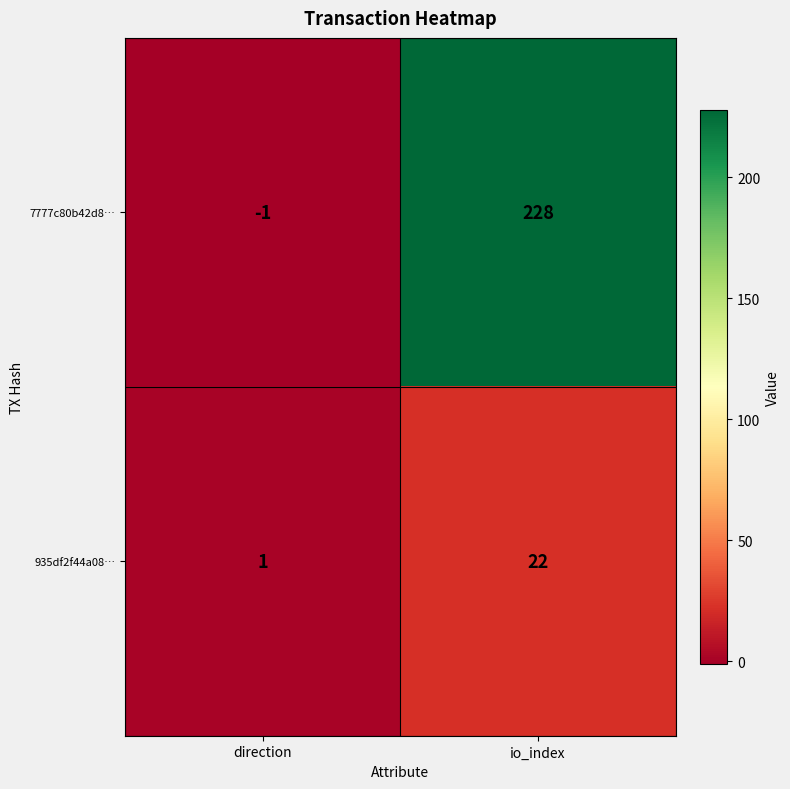

Rank the series at direction from lowest to highest value.

7777c80b42d8…, 935df2f44a08…